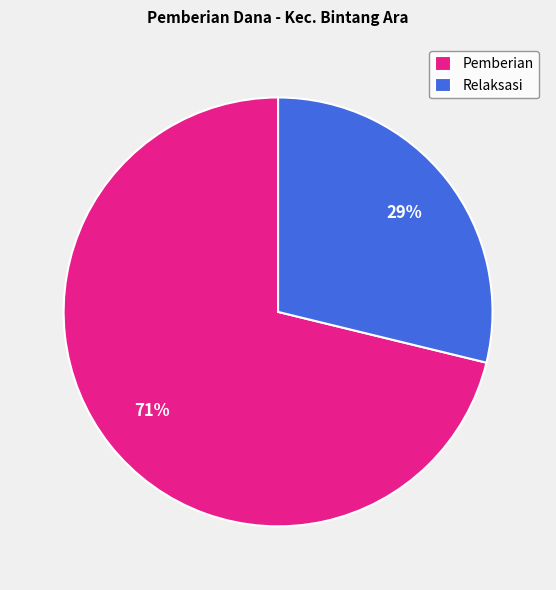

To the nearest percent, what portion does Pemberian represent?

71%